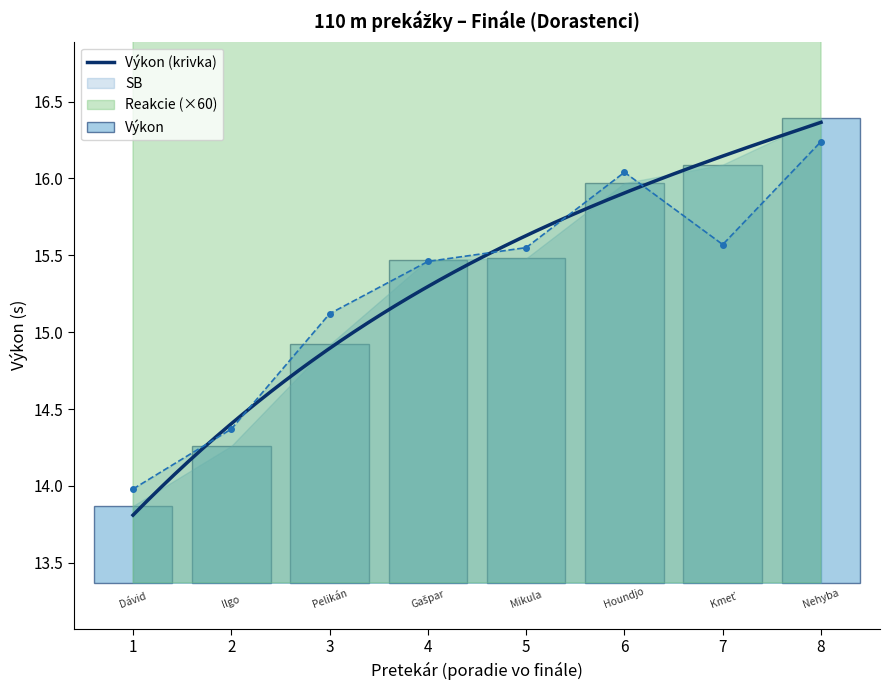

How many data points in SB are less than 15?

2